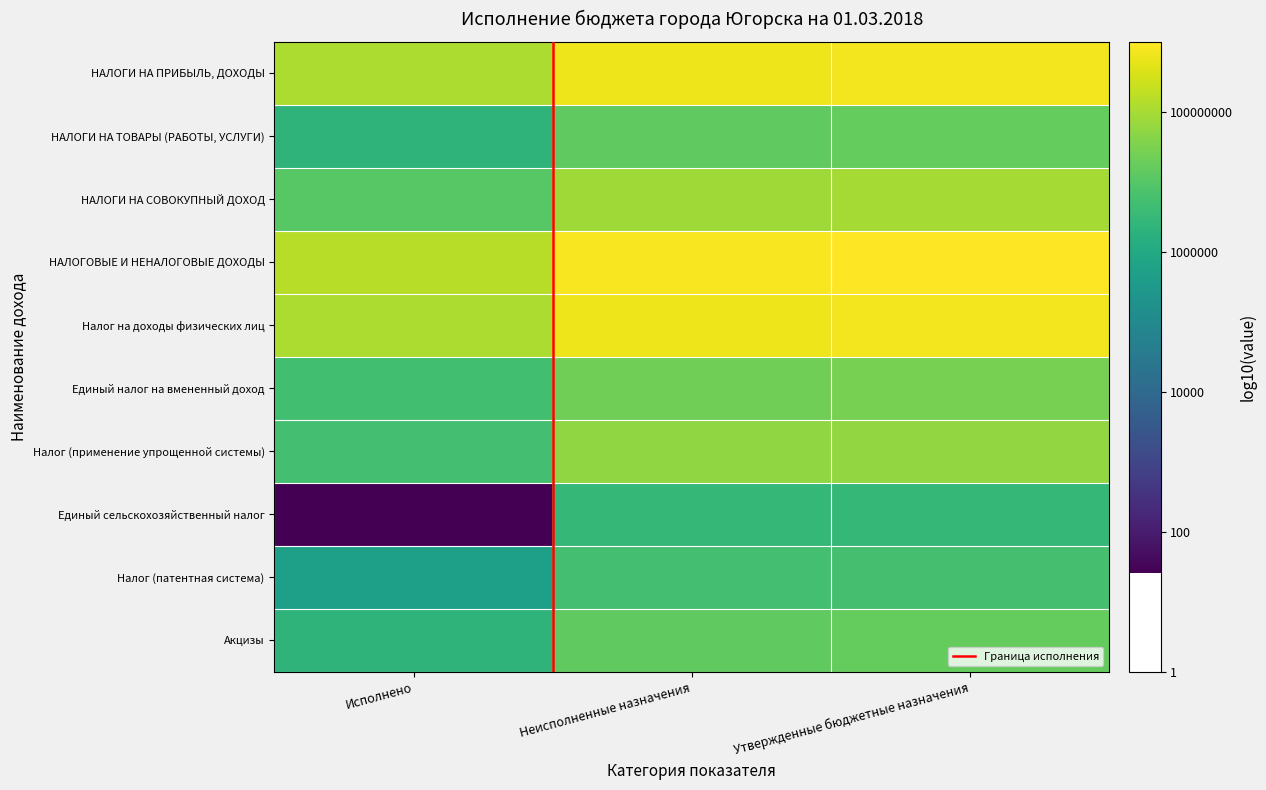

The value of Налог (патентная система) at Неисполненные назначения is 11.2. True or false?

False